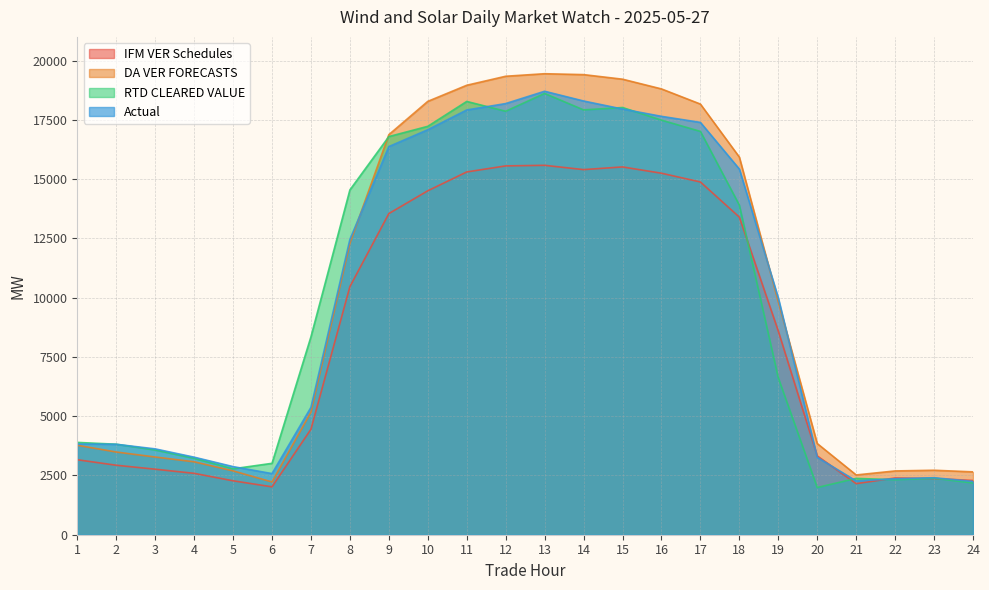

At 1, list the series in order from largest to smallest.

RTD CLEARED VALUE, Actual, DA VER FORECASTS, IFM VER Schedules